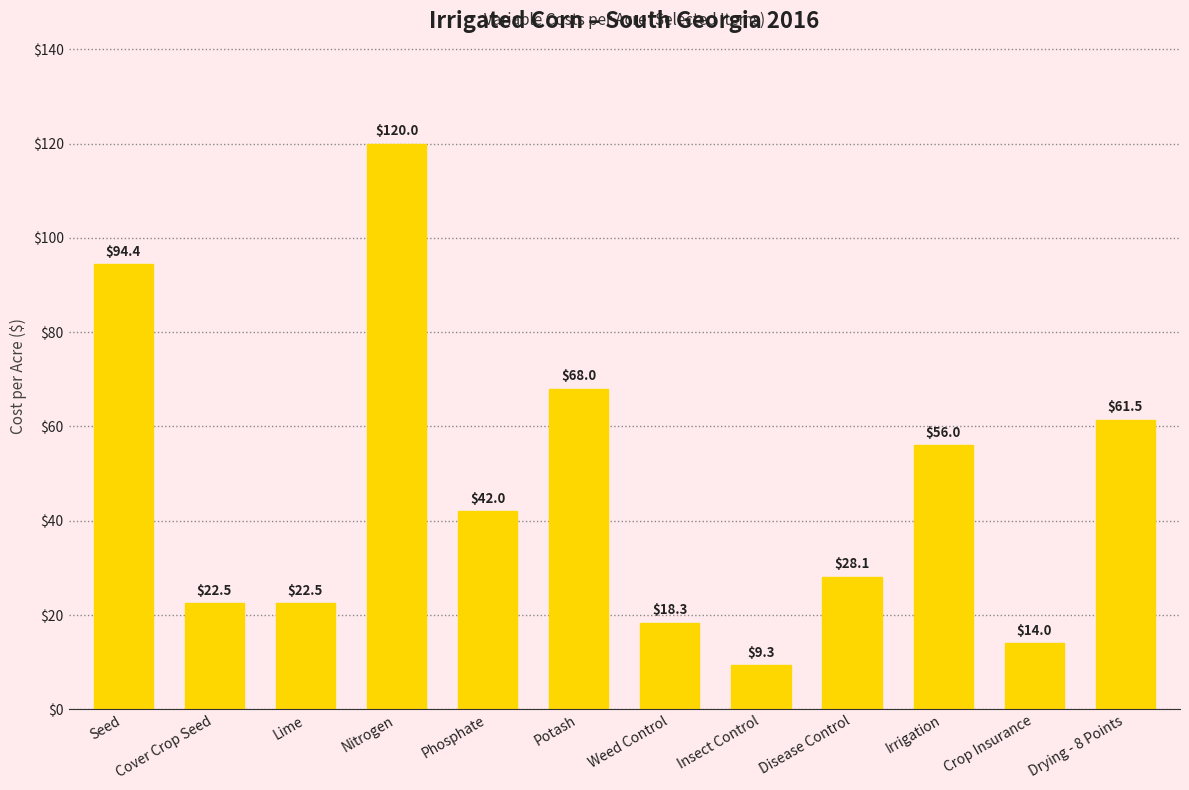

Is it true that the value at Irrigation is 56.0?

True